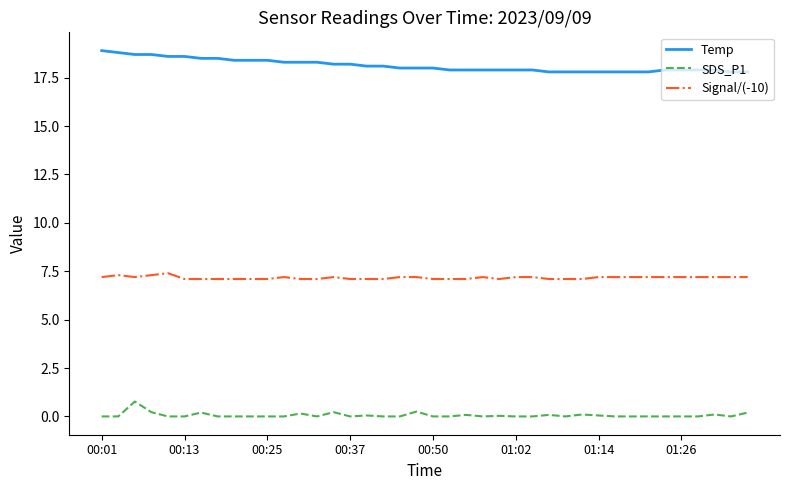

List the series in order of their peak value, lowest first.

SDS_P1, Signal/(-10), Temp